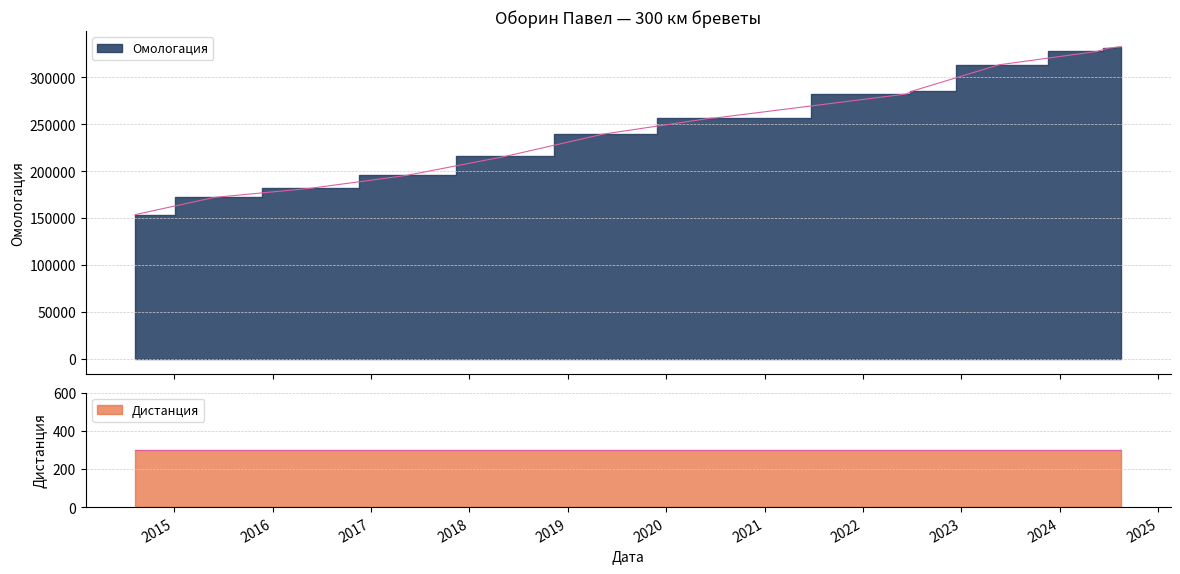

Is it true that the value at 04.07.2020 is 256610?

True